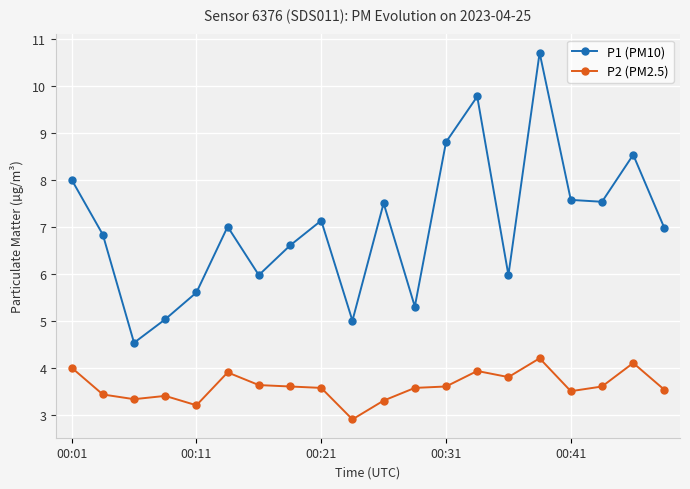

True or false: P2 (PM2.5) has more than 2 interior local peaks.

True